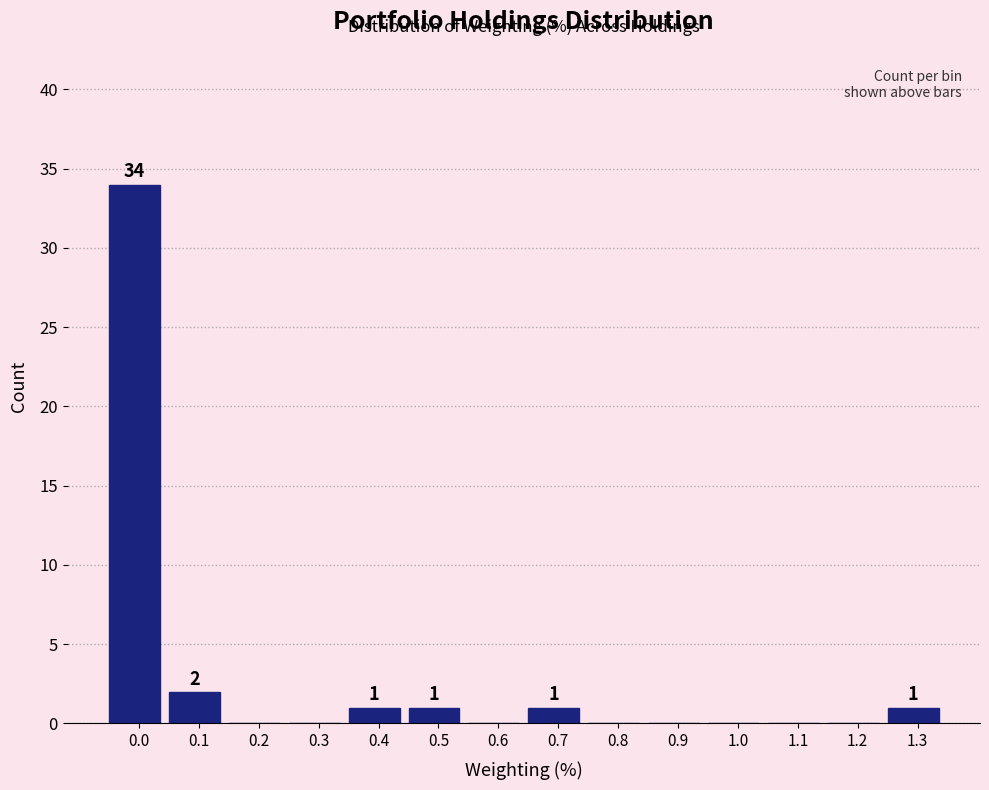

Reading right to left, what are all the values shown in this chart?

1.3=1	1.2=0	1.1=0	1.0=0	0.9=0	0.8=0	0.7=1	0.6=0	0.5=1	0.4=1	0.3=0	0.2=0	0.1=2	0.0=34